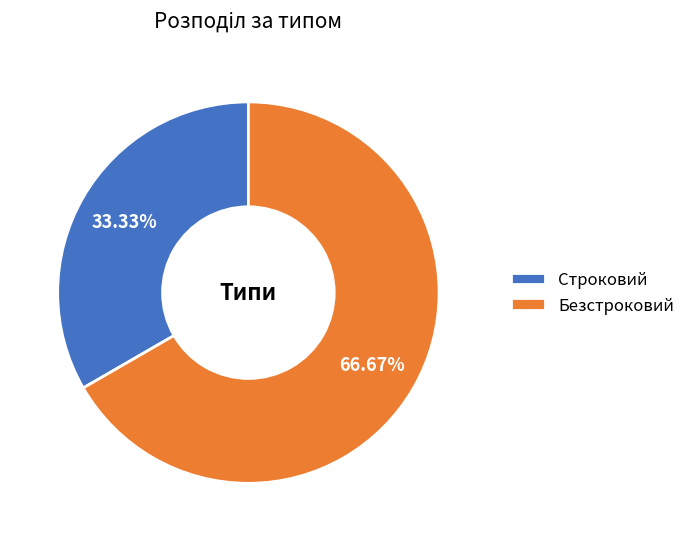

To the nearest percent, what is the difference between the largest and smallest slice percentages?

33%